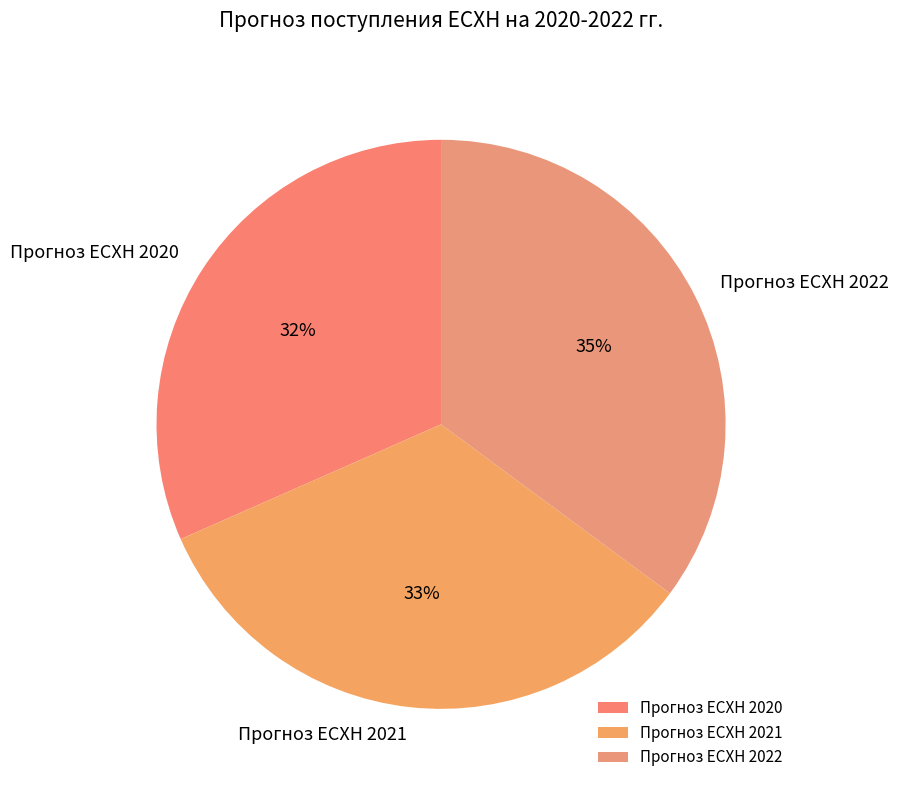

How many slices are in this pie chart?

3